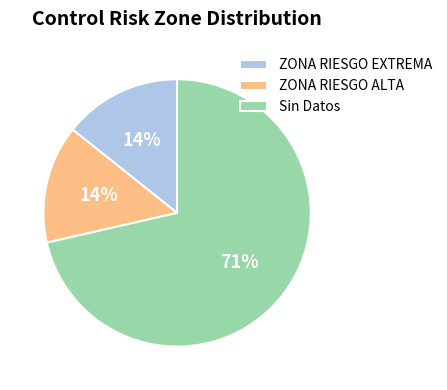

The ZONA RIESGO EXTREMA slice represents 5% of the pie. True or false?

False